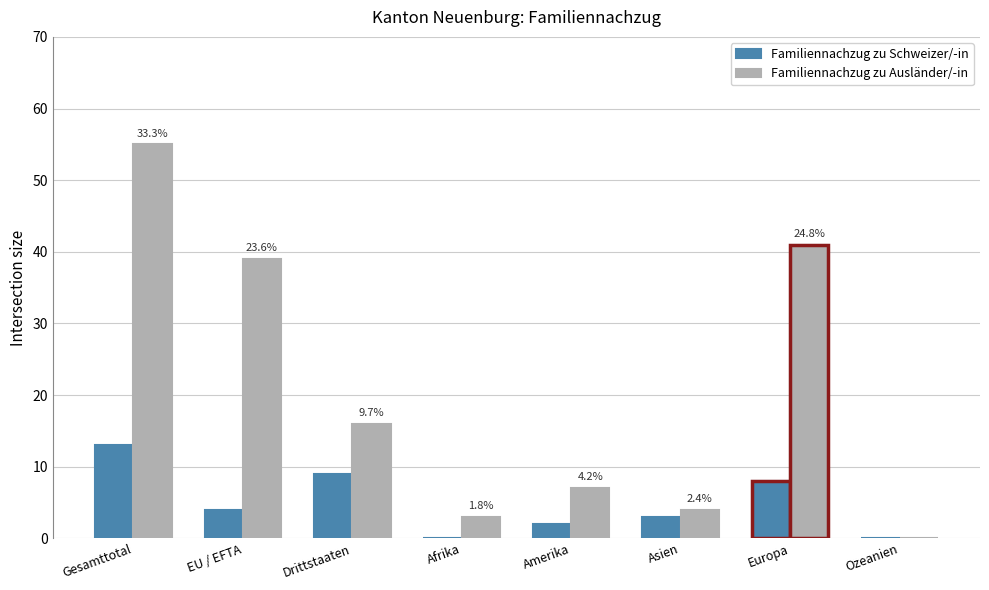

Reading right to left, extract all data points from this chart.

Familiennachzug zu Schweizer/-in: 0	8	3	2	0	9	4	13
Familiennachzug zu Ausländer/-in: 0	41	4	7	3	16	39	55